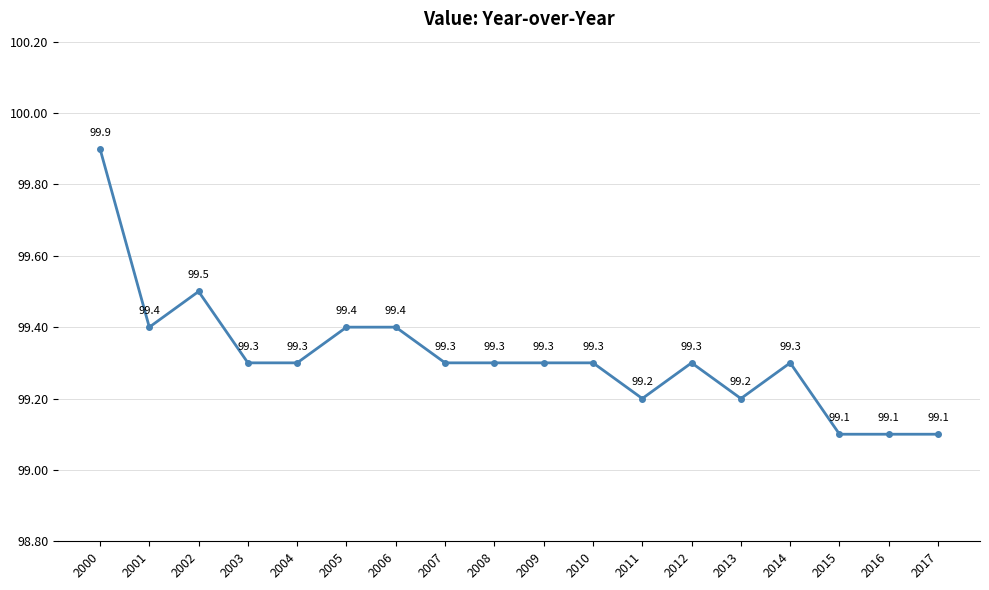

Which has a higher value, 2002 or 2014?

2002